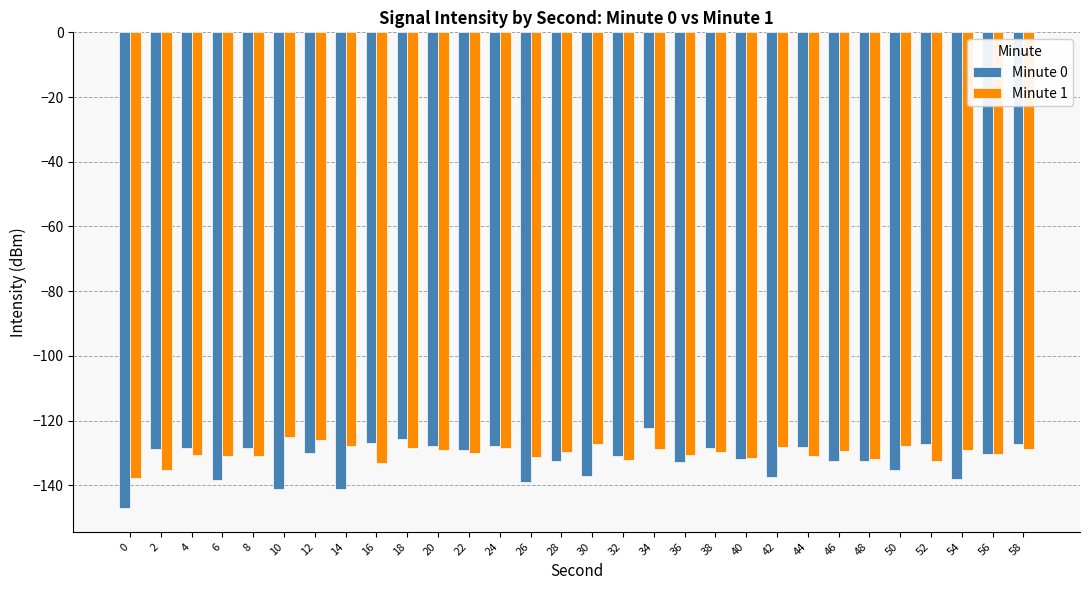

What is the difference between the maximum and second lowest values in the Minute 1 series?

10.0